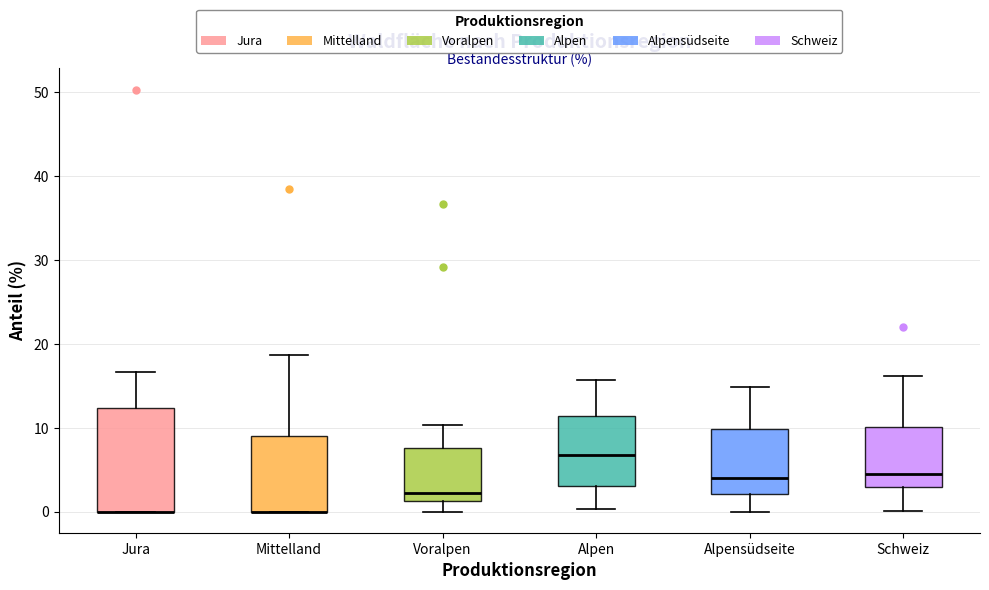

Reading left to right, transcribe this box plot: for each box, give where its median line is, the range the box spans, and where its two whiskers end, as read against the y-axis. The values are not printed on the chart, so give them approximately, as read against the axis.

Jura: median 0 (drawn on the box's lower edge), box 0 to 12, whiskers 0 to 17
Mittelland: median 0 (drawn on the box's lower edge), box 0 to 9, whiskers 0 to 19
Voralpen: median 2, box 1 to 8, whiskers 0 to 10
Alpen: median 7, box 3 to 11, whiskers 0 to 16
Alpensüdseite: median 4, box 2 to 10, whiskers 0 to 15
Schweiz: median 5, box 3 to 10, whiskers 0 to 16